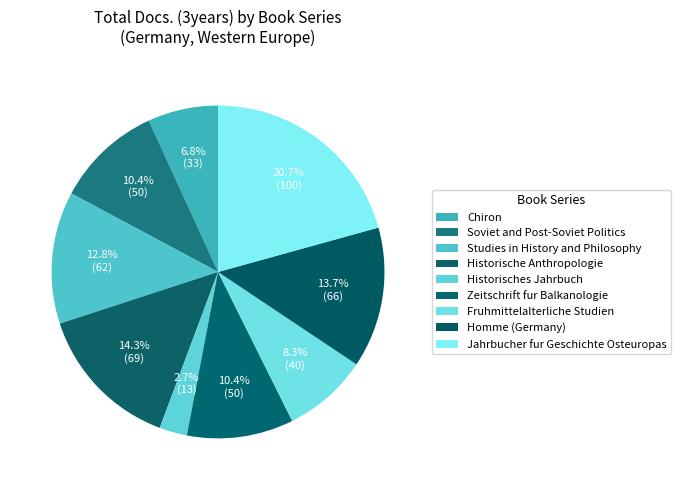

Count the number of slices in the pie.

9